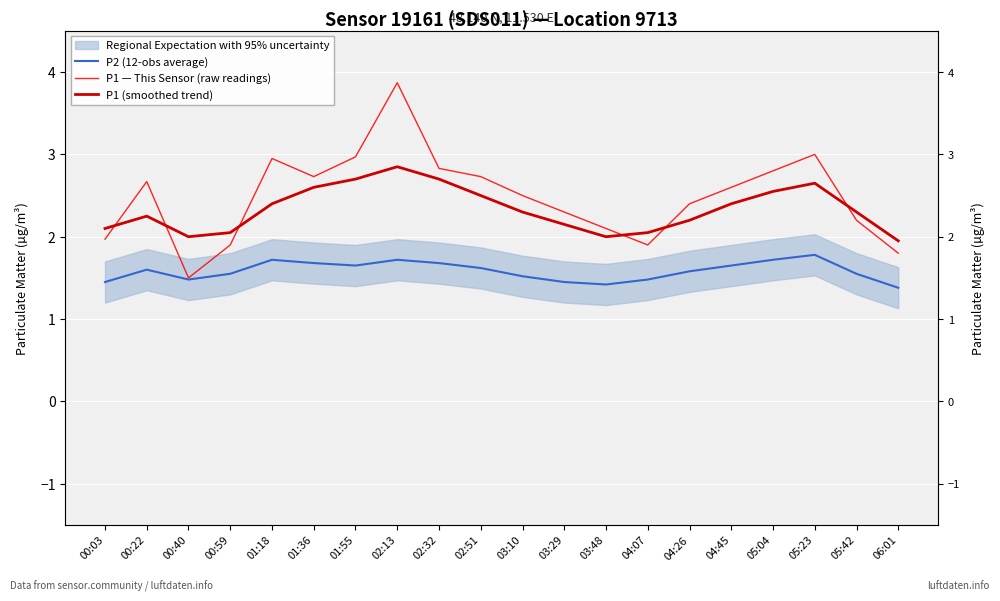

What is the total value across all series at 01:55?

7.3